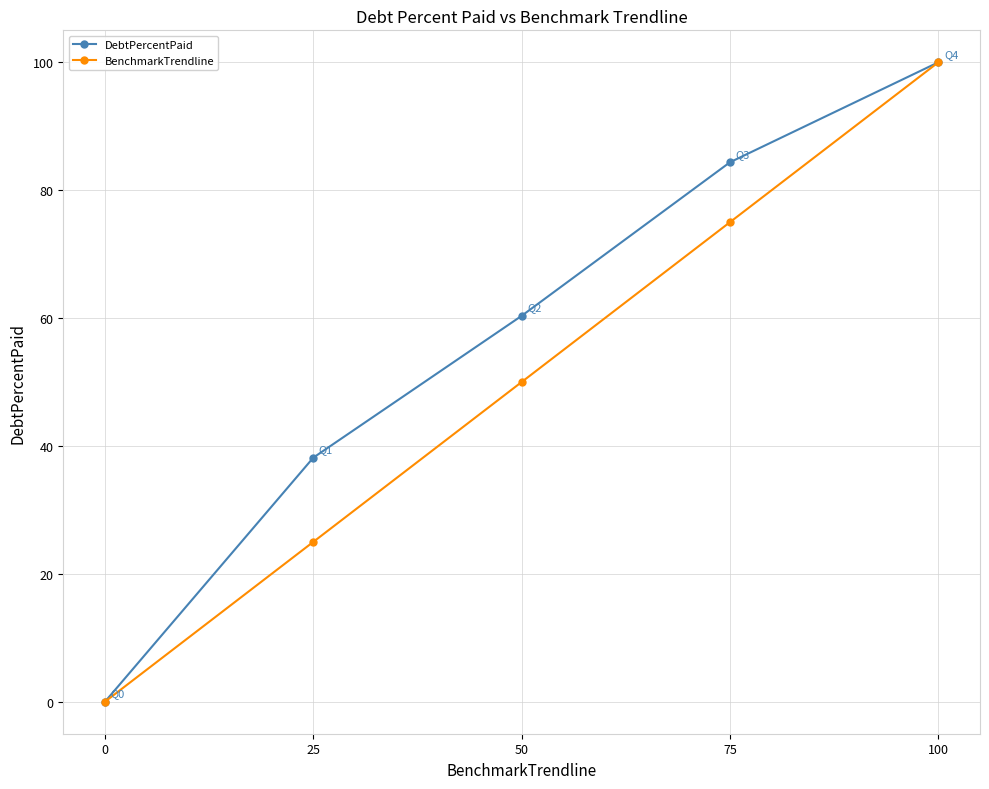

Between 25 and 75, which series saw the biggest shift?

BenchmarkTrendline